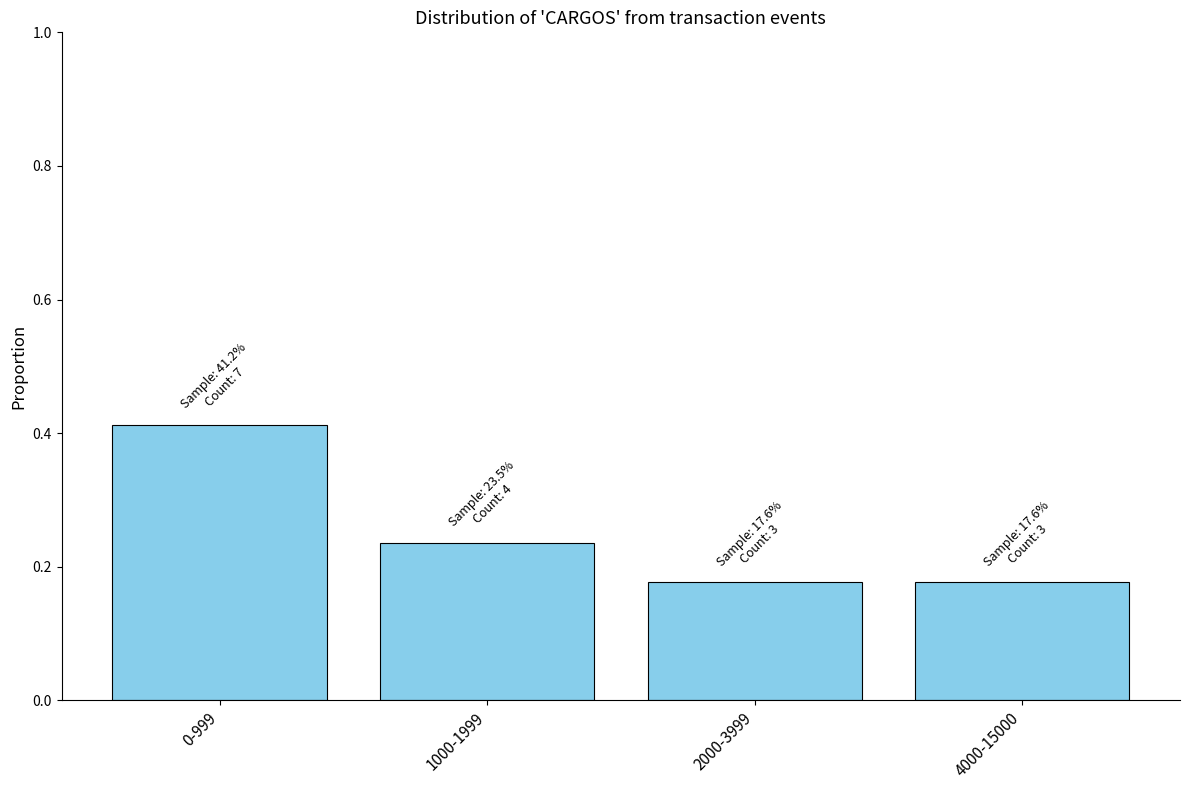

What is the label of the 1st bar from the left?

0-999